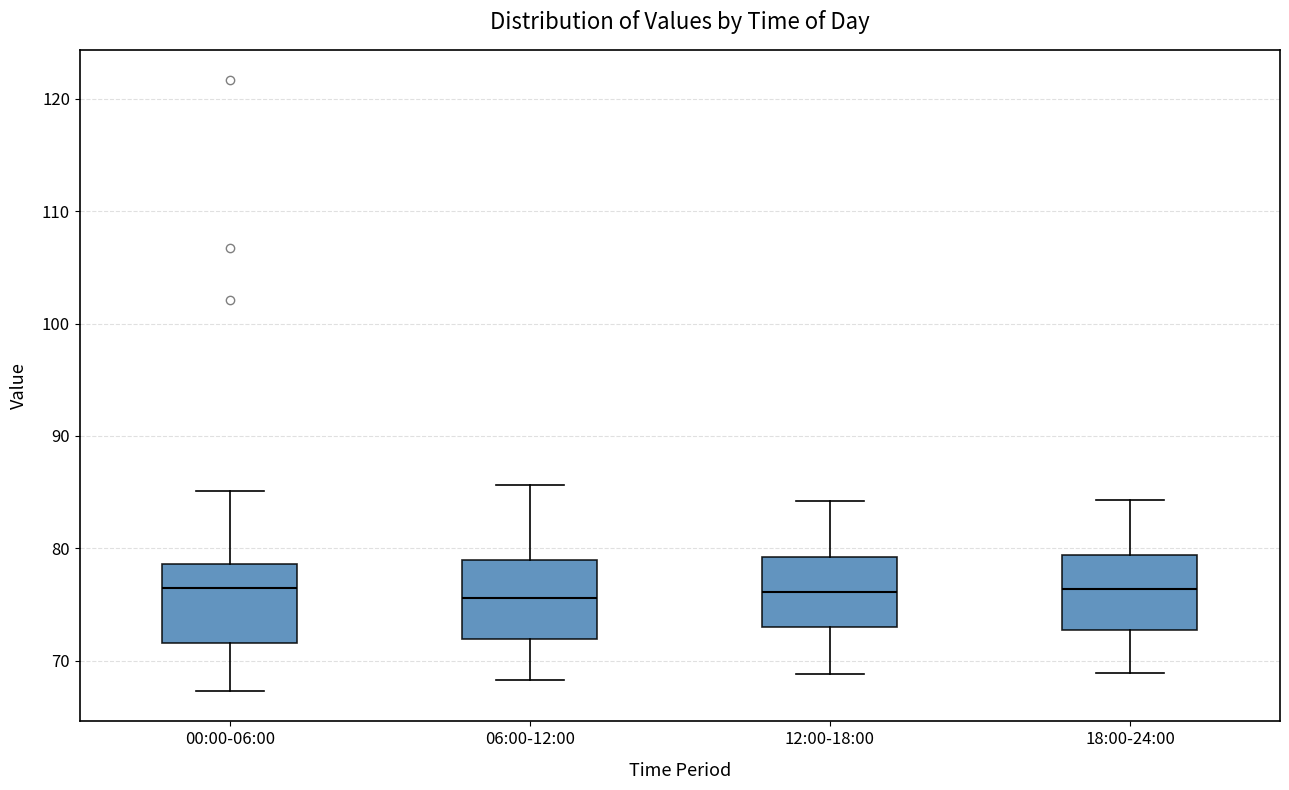

Reading left to right, read every box against the y-axis: the position of its median line, the range the box covers, and the ends of its whiskers. The values are not printed on the chart, so give them approximately, as read against the axis.

00:00-06:00: median 77, box 72 to 79, whiskers 67 to 85
06:00-12:00: median 76, box 72 to 79, whiskers 68 to 86
12:00-18:00: median 76, box 73 to 79, whiskers 69 to 84
18:00-24:00: median 76, box 73 to 79, whiskers 69 to 84